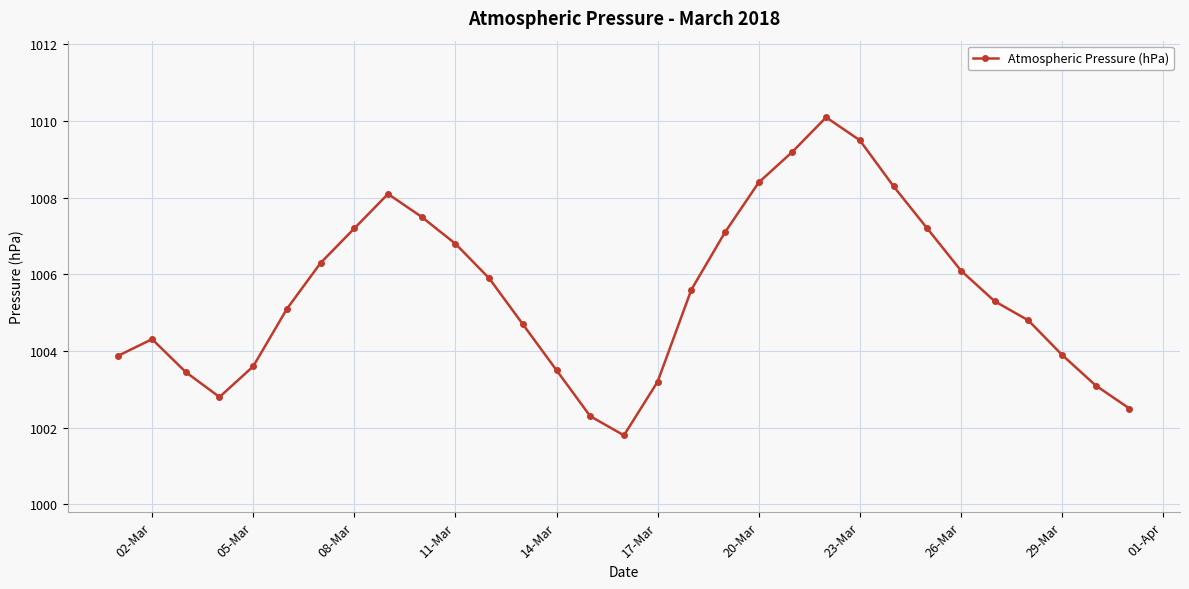

What is the value of the 4th point from the left?

1002.8